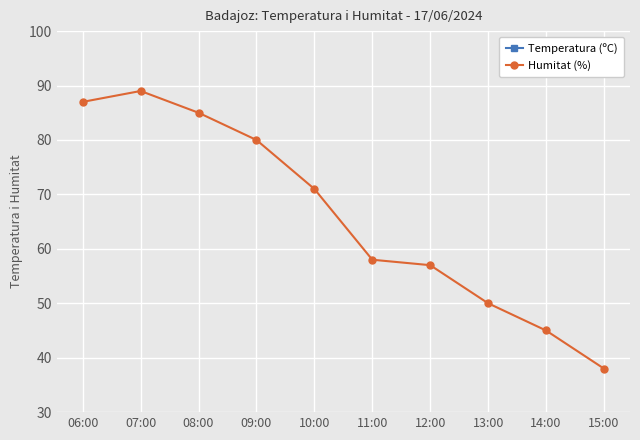

What is the spread (max minus min) of values at 14:00?

18.0